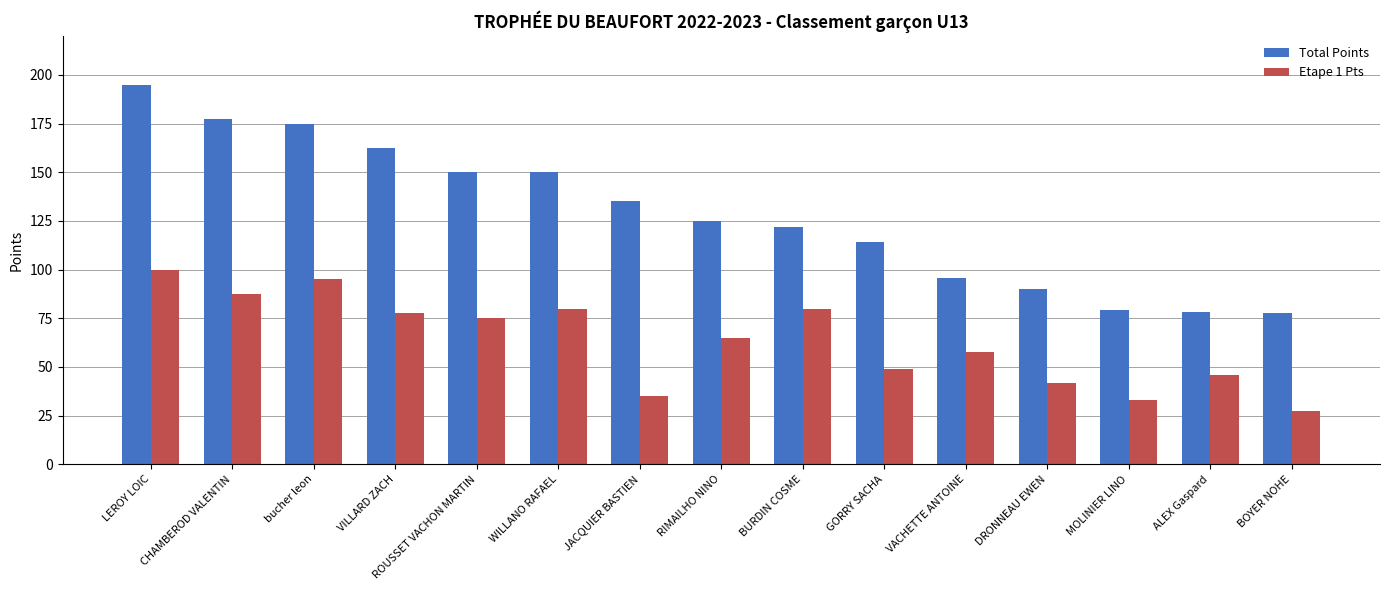

How many data points in Total Points are less than 125?

7